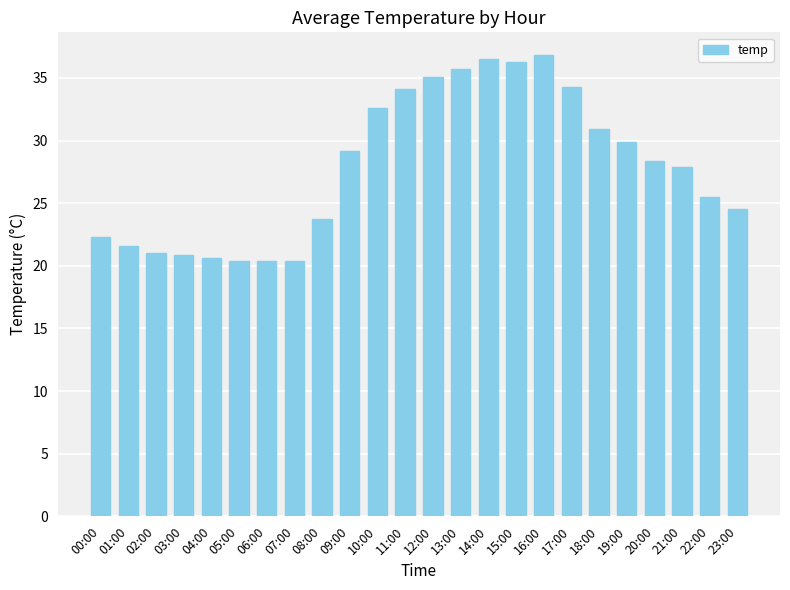

What is the sum of all values?

668.8